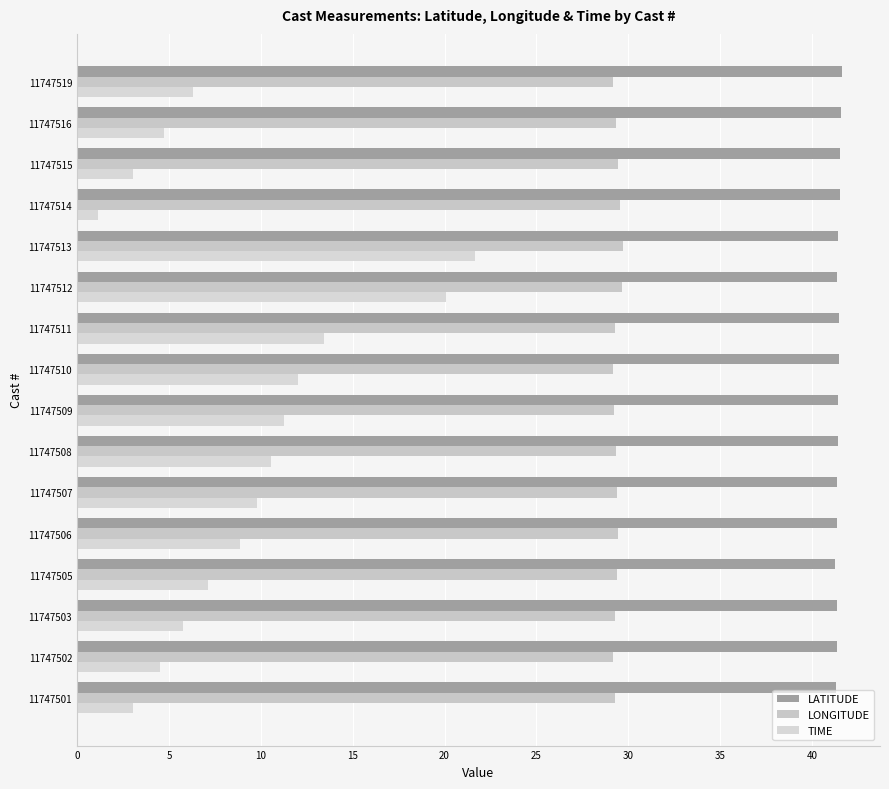

How many data points does each series have?

16